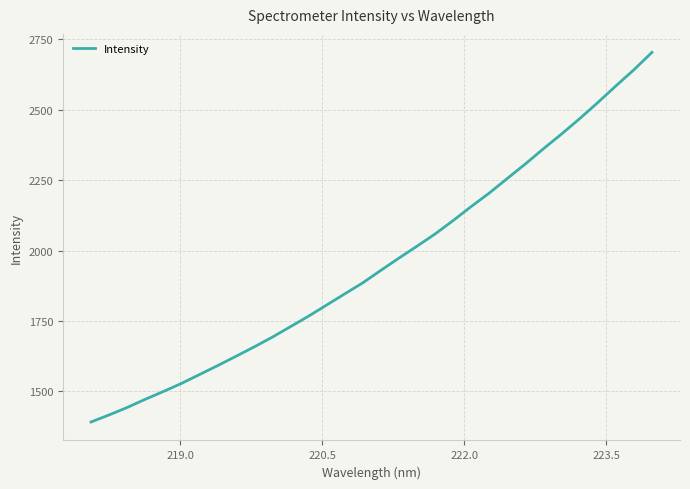

What is the maximum value shown in the chart?

2702.9